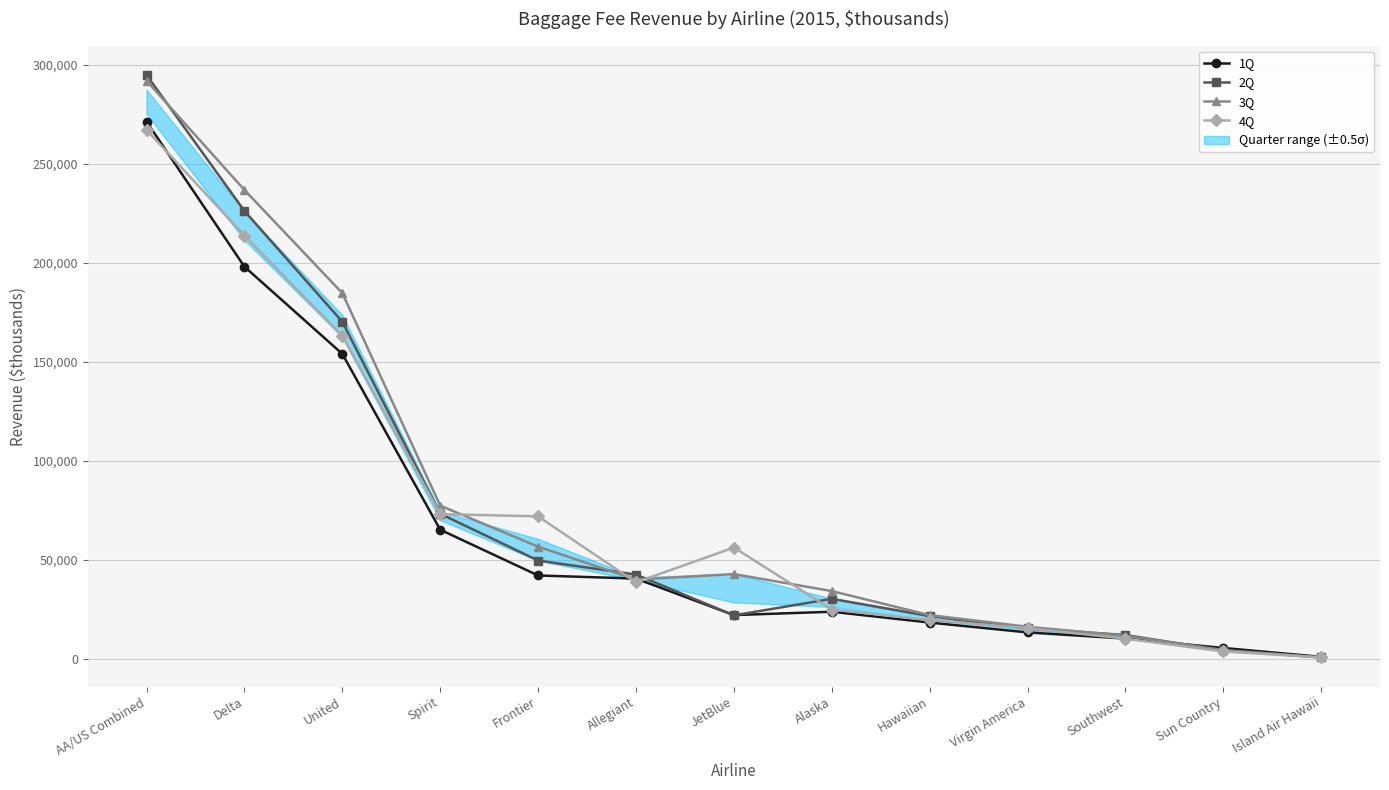

Rank the series by their maximum value, from lowest to highest.

4Q, 1Q, 3Q, 2Q